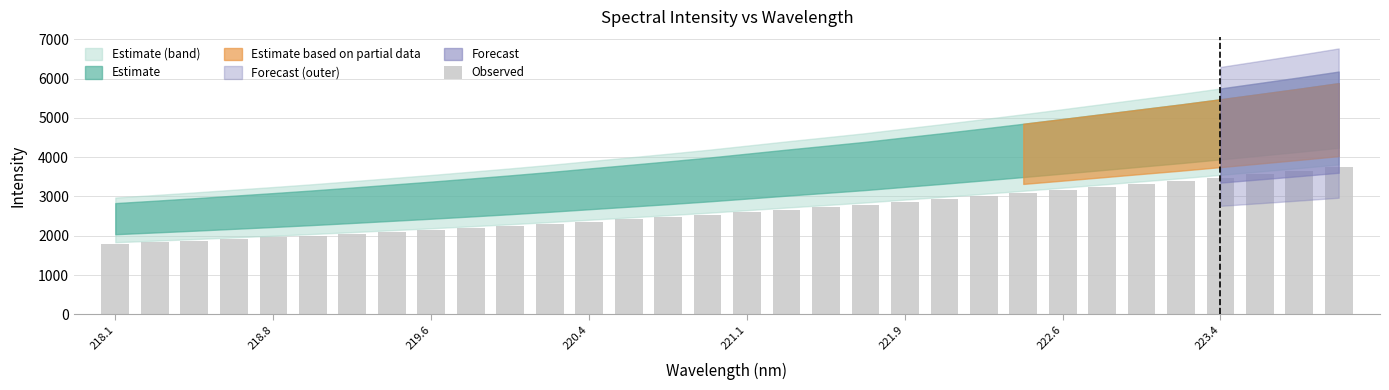

What is the value of the 17th bar from the left?

2599.5